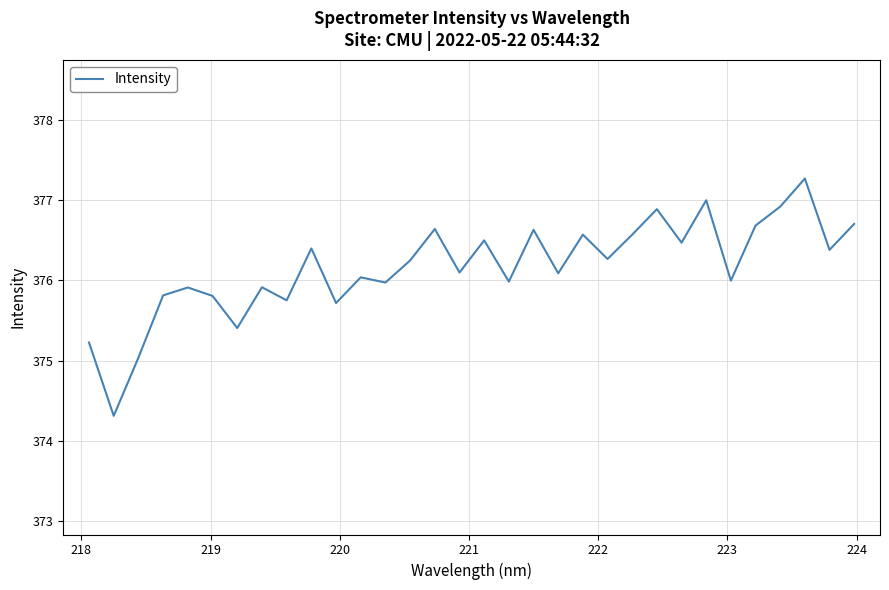

What is the minimum value shown in the chart?

374.3